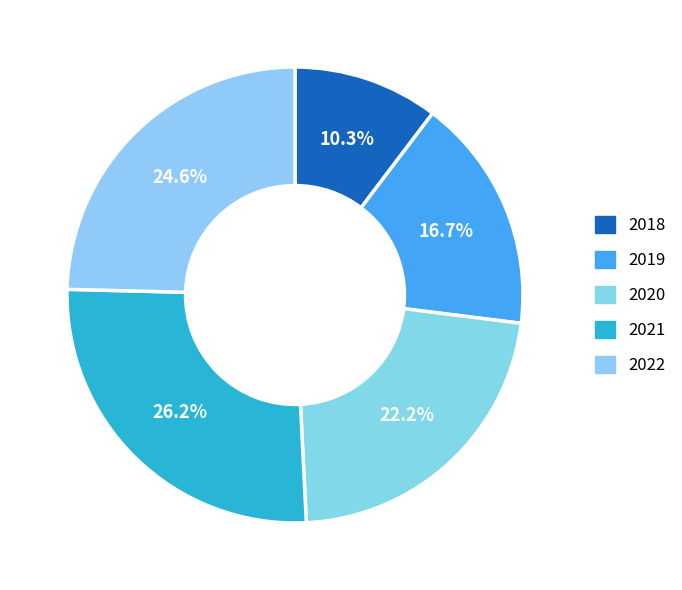

What percentage is the 2020 slice, to the nearest percent?

22%